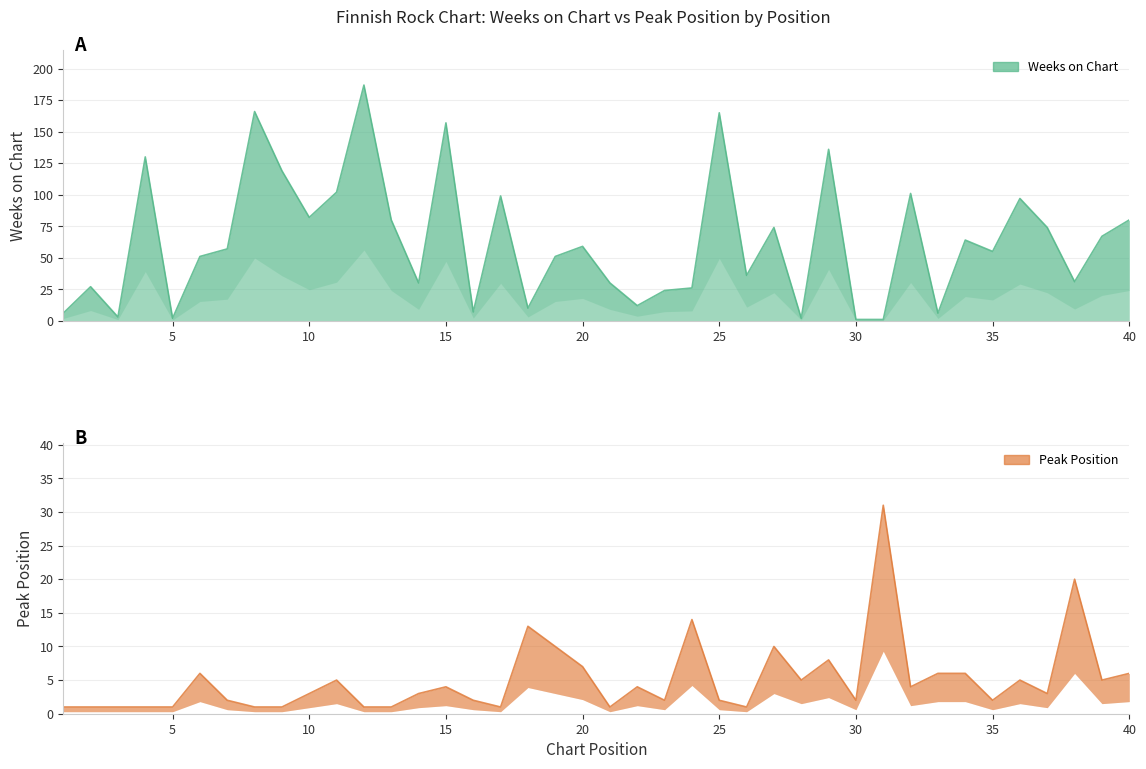

True or false: Weeks on Chart has more than 2 points higher than both neighbors.

True